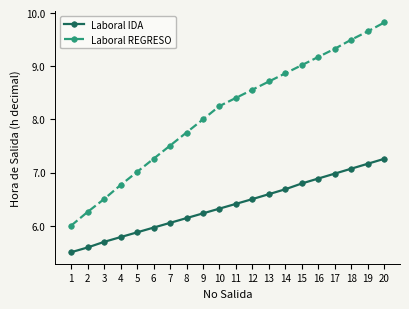

What value does the Laboral IDA series have at 16?

6.9